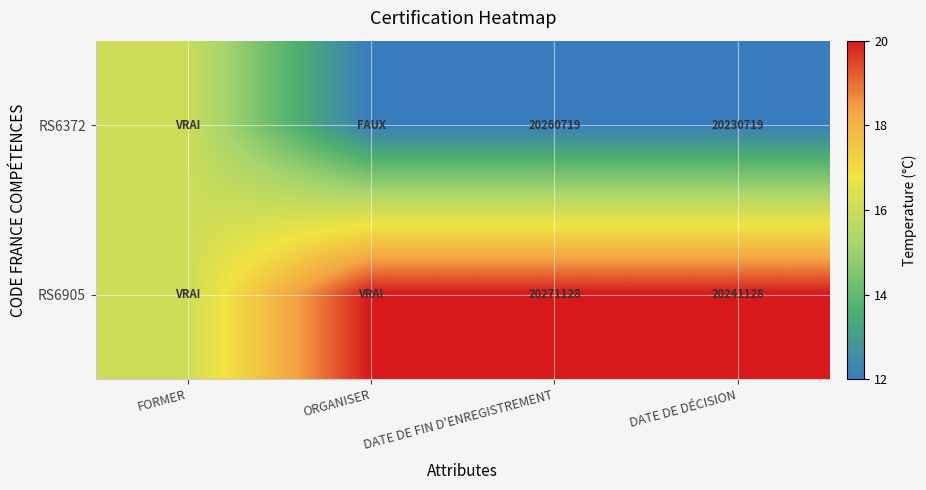

What is the minimum value shown in the chart?

12